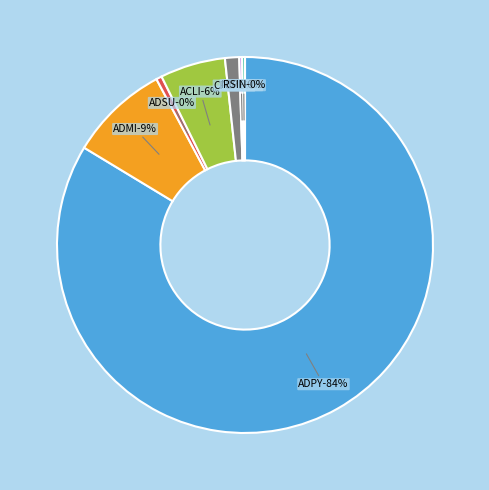

Is there any slice that represents more than half of the pie?

Yes